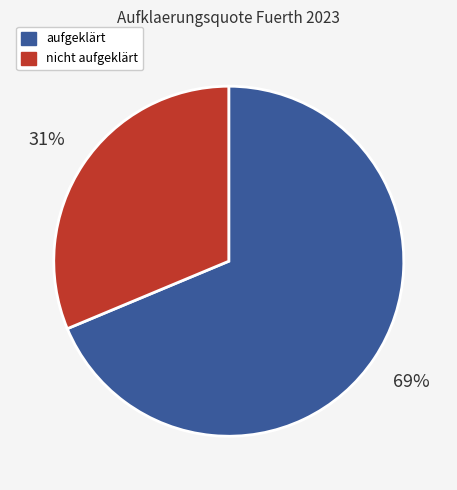

To the nearest percent, what is the average slice percentage?

50%